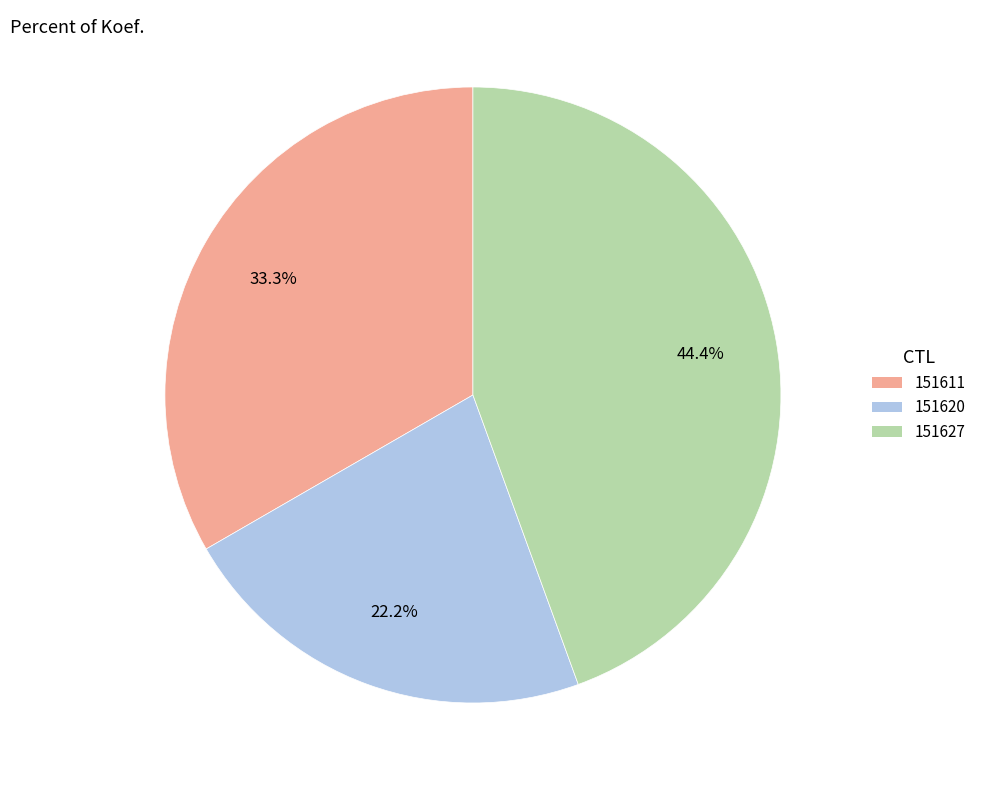

Is it true that 151611 is 33% of the pie?

True